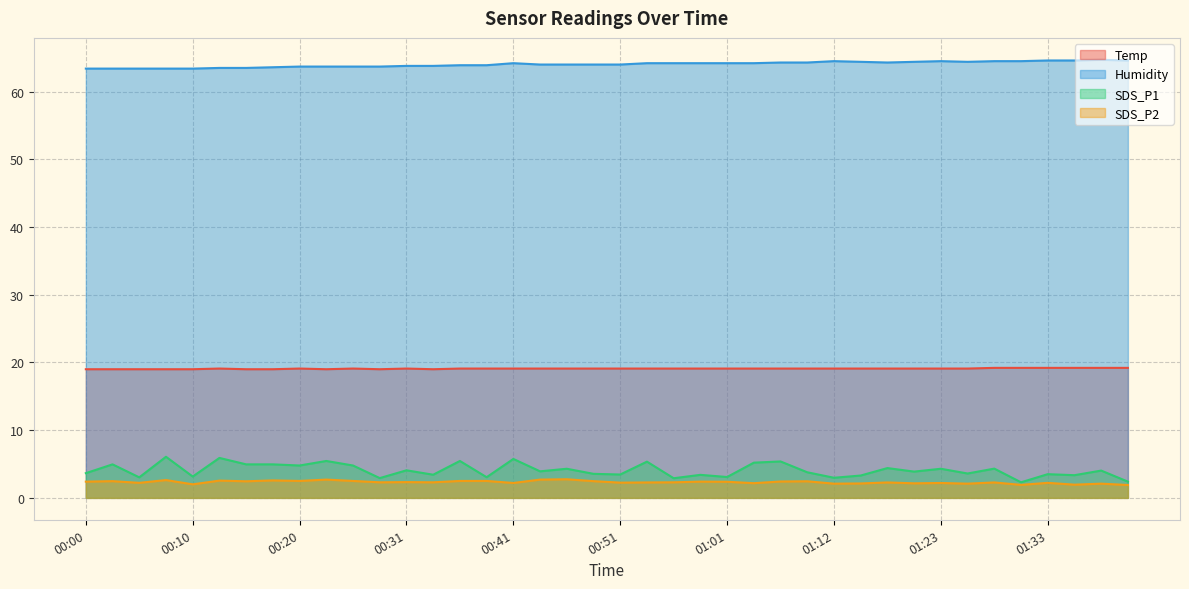

What position from the right is 00:10?

36